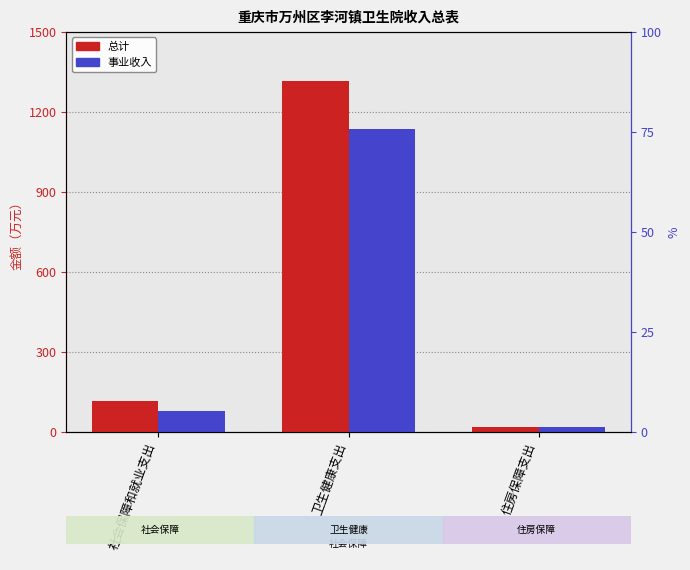

At which label does 总计 reach its minimum?

住房保障支出